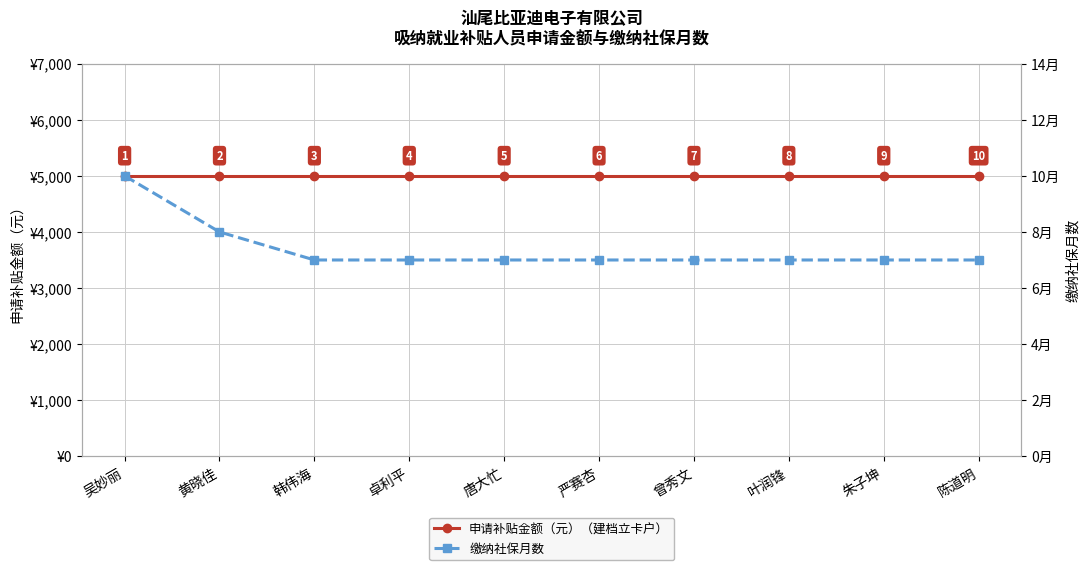

True or false: 缴纳社保月数 has a value of 10 at 吴妙丽.

True